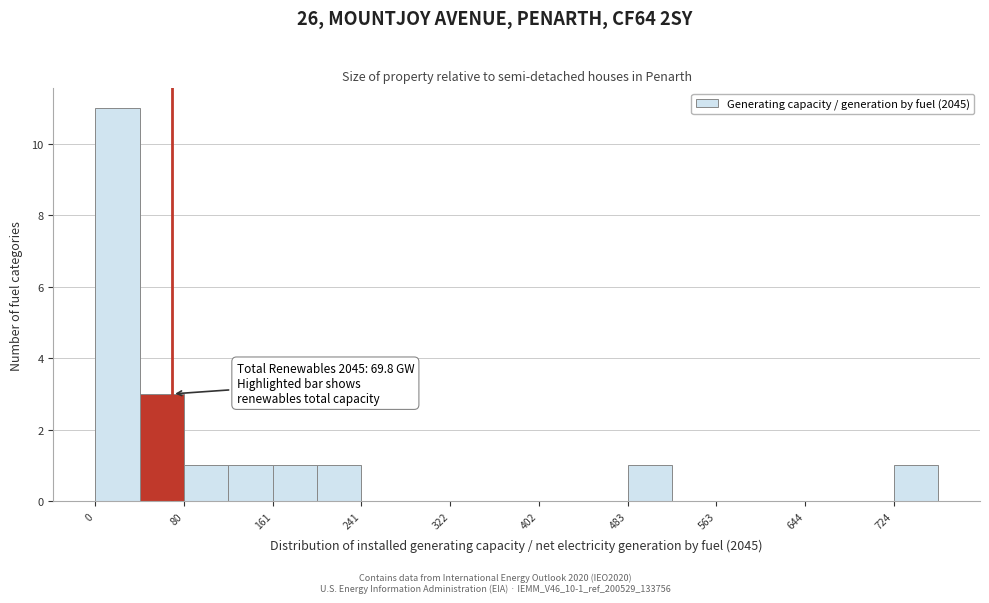

Over which range of the x-axis is the bar tallest?

0 to 40